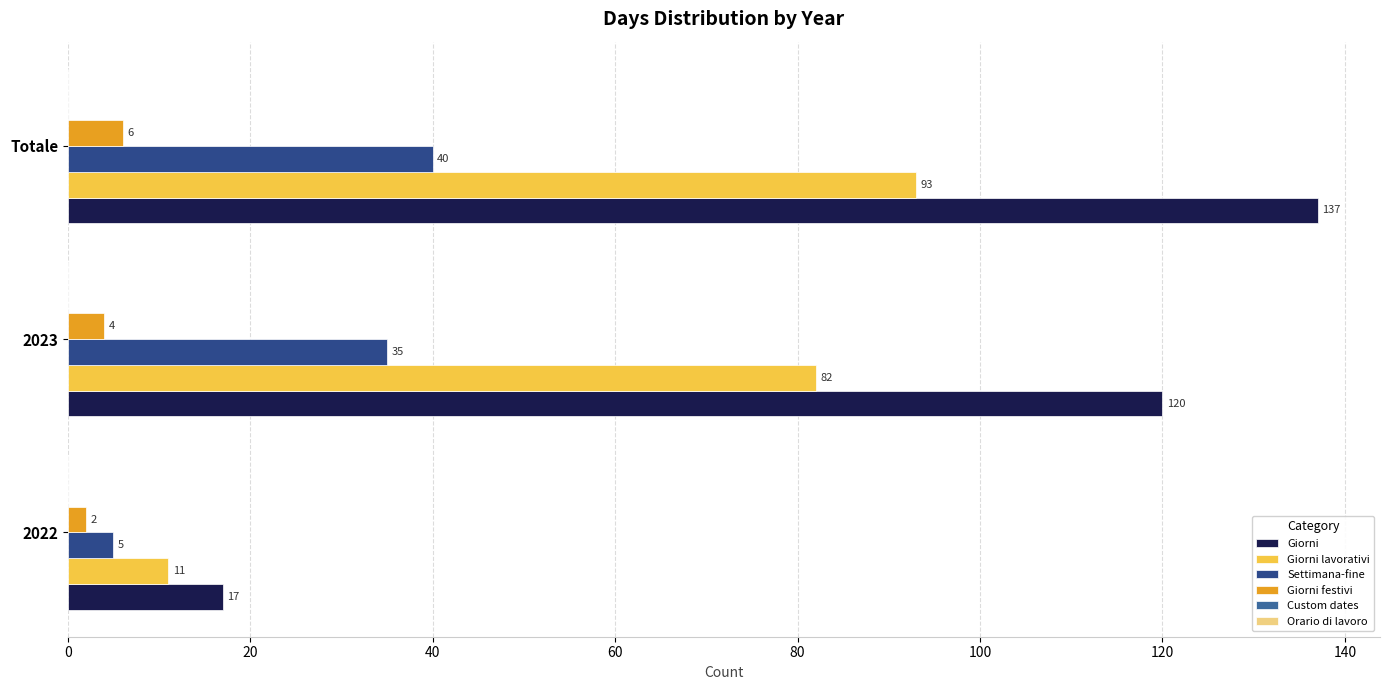

What is the difference between the maximum and minimum values in the Giorni series?

120